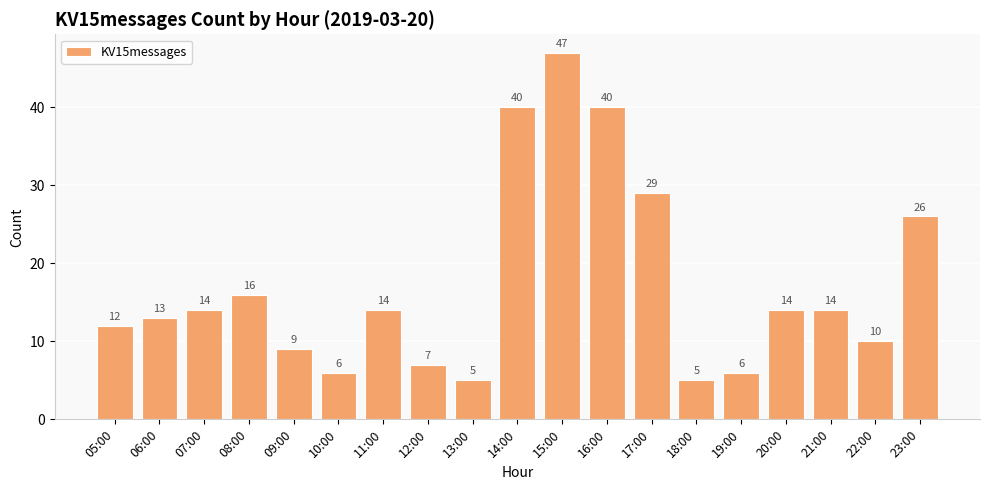

What is the difference between the maximum and second lowest values?

42